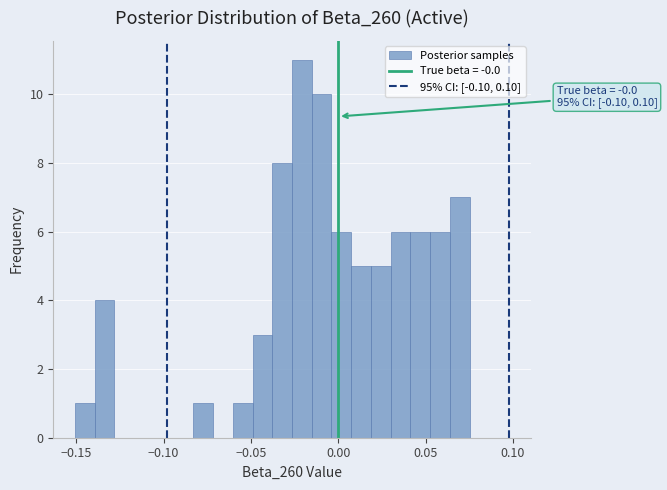

Read against the x-axis, roughly where is the centre of the tallest bar?

-0.020